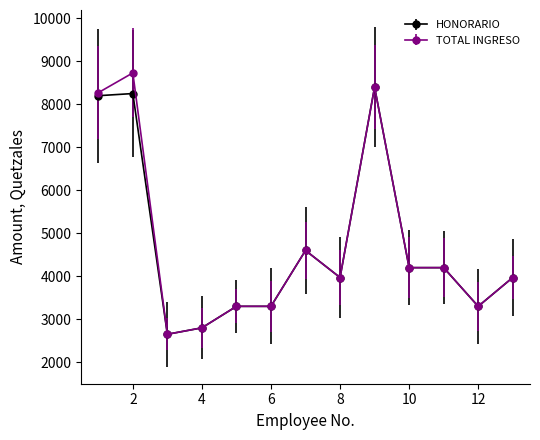

What is the maximum value for HONORARIO?

8400.0